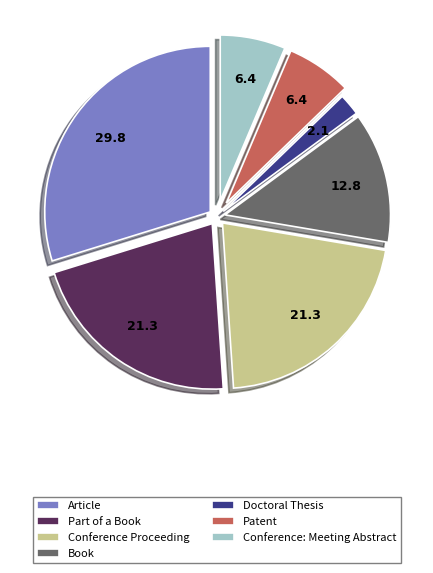

The Conference Proceeding slice represents 21% of the pie. True or false?

True